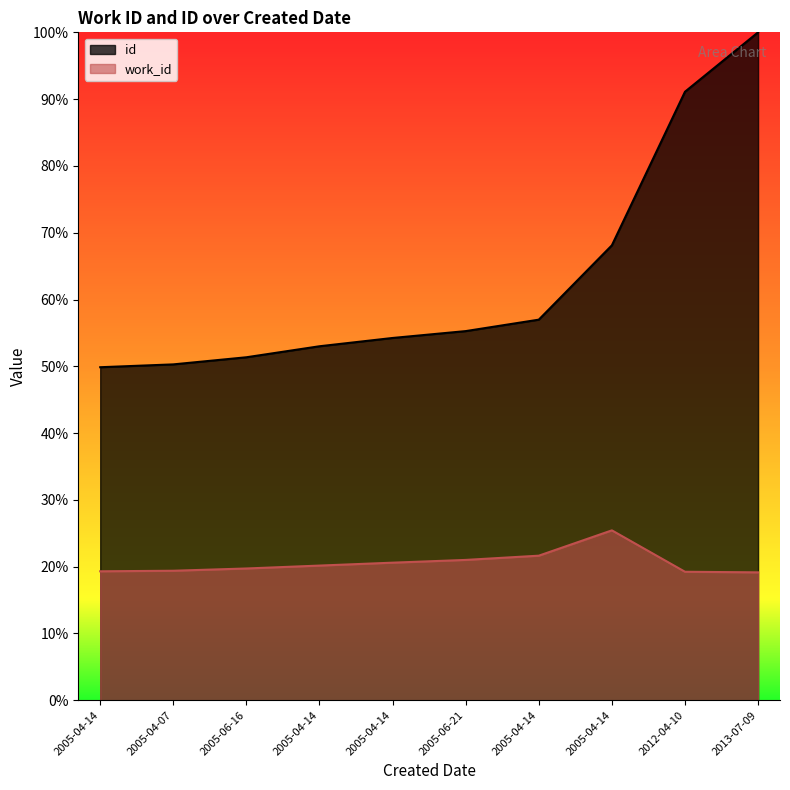

True or false: work_id and id cross at least once.

False